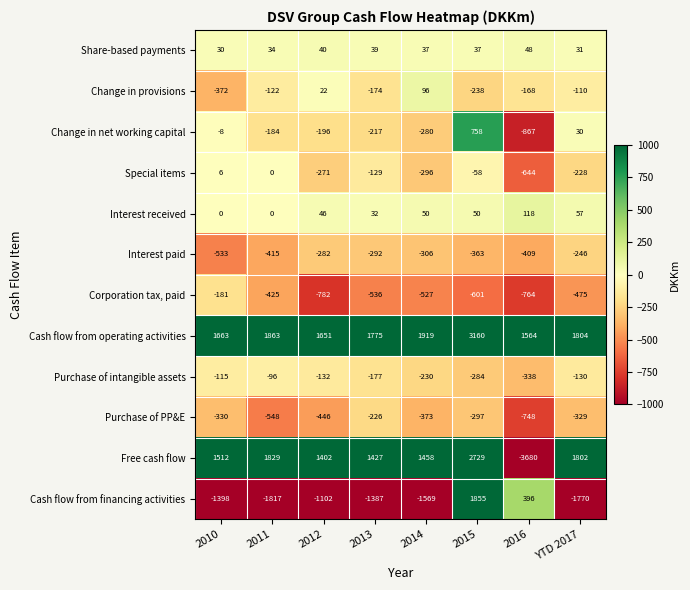

List the labels in order of Purchase of PP&E value, largest first.

2013, 2015, YTD 2017, 2010, 2014, 2012, 2011, 2016